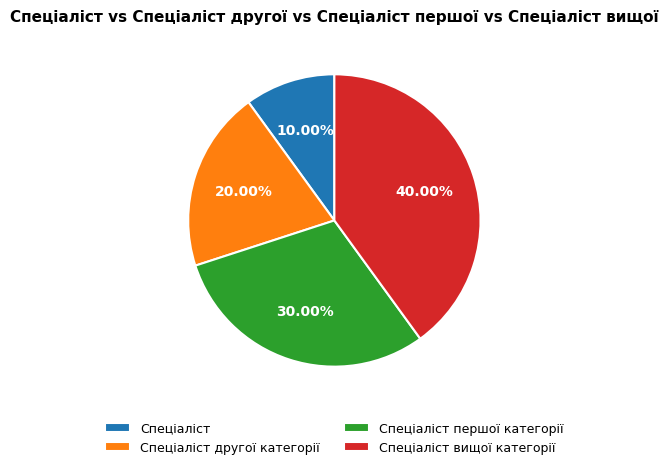

What is the smallest slice in the pie chart?

Спеціаліст